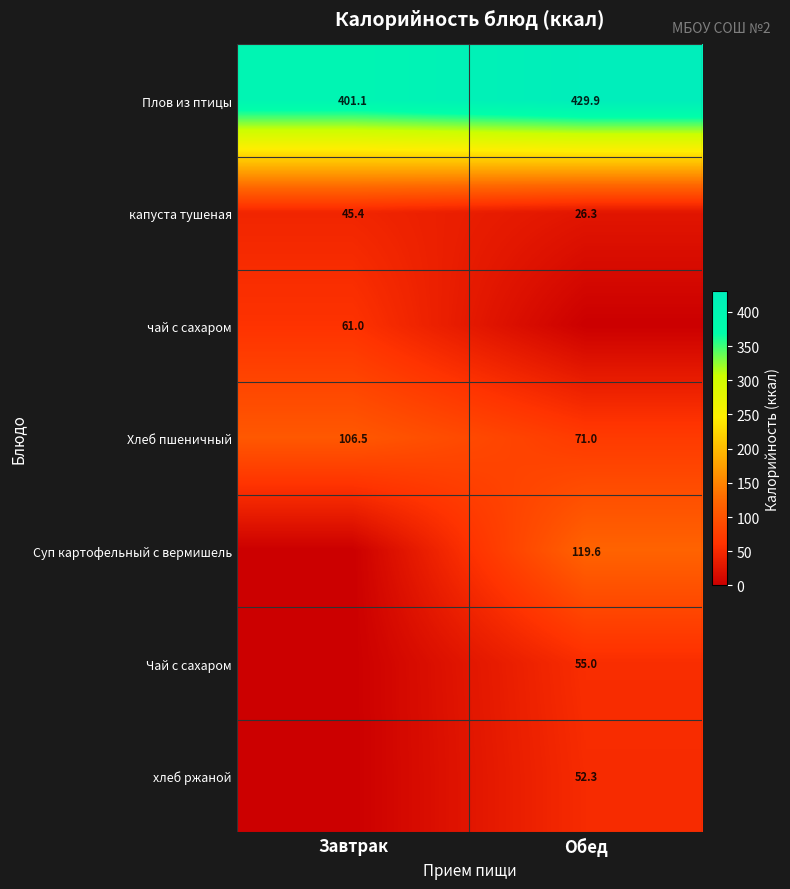

Is the value of чай с сахаром at Завтрак greater than the value of хлеб ржаной at Обед?

Yes